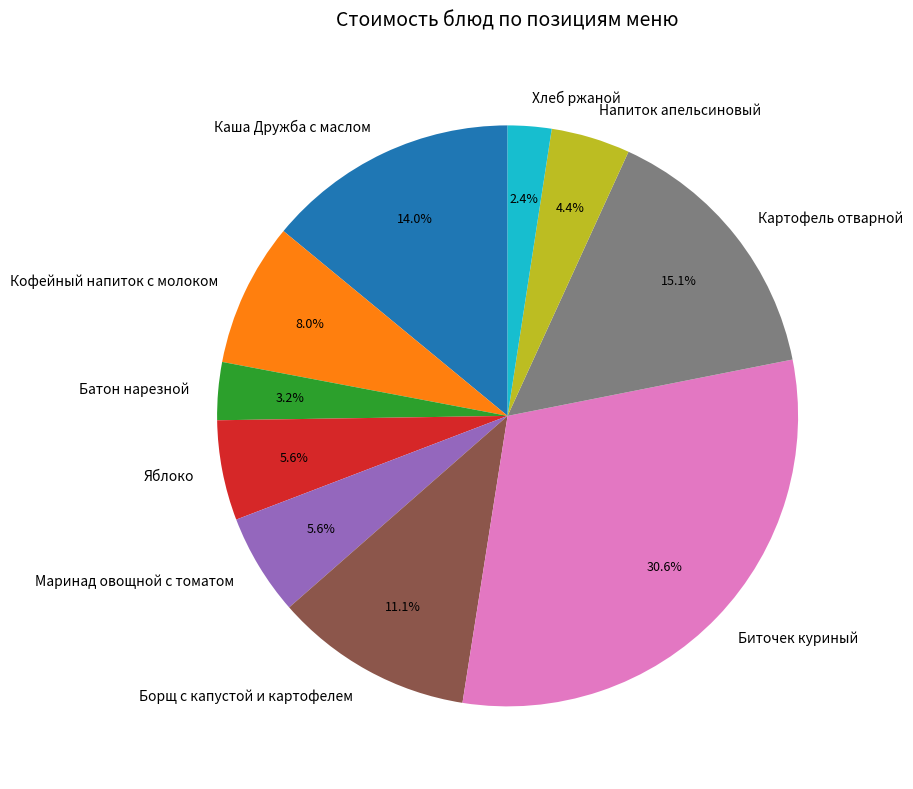

What percentage is the Борщ с капустой и картофелем slice, to the nearest percent?

11%